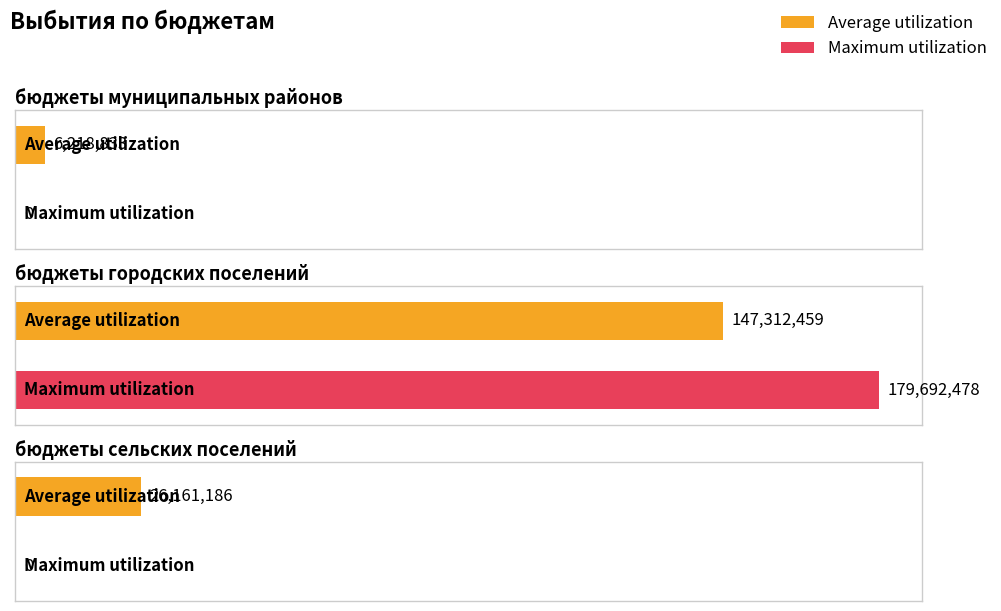

What is the difference between the maximum and second lowest values in the Maximum utilization series?

179692478.1